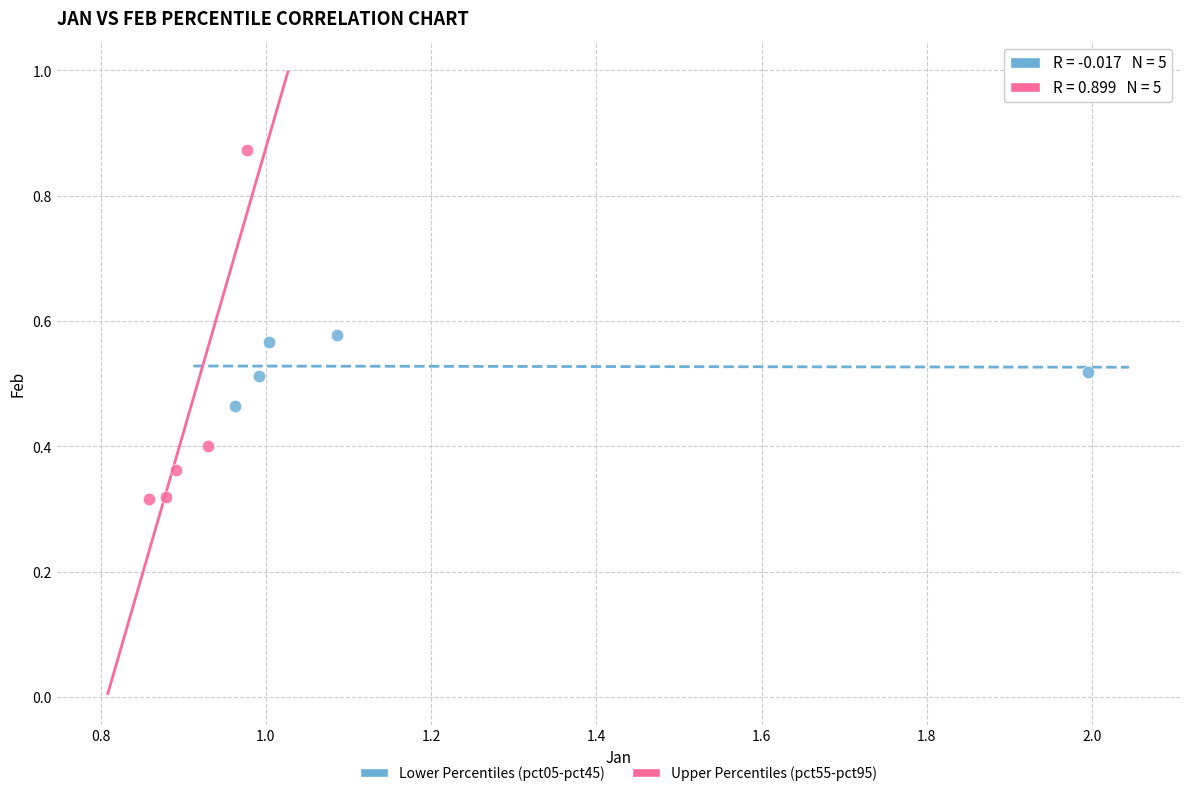

Which series contains the lowest Y value?

Upper Percentiles (pct55-pct95)